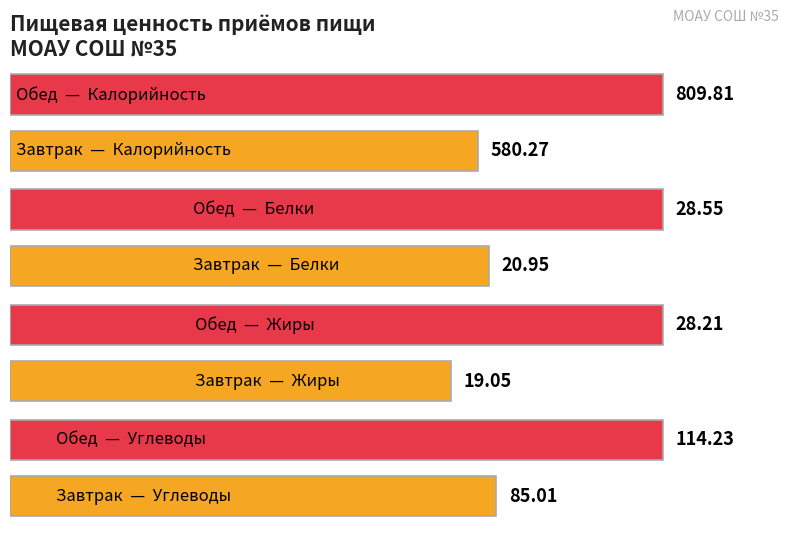

What is the spread (max minus min) of values at Обед?

781.6